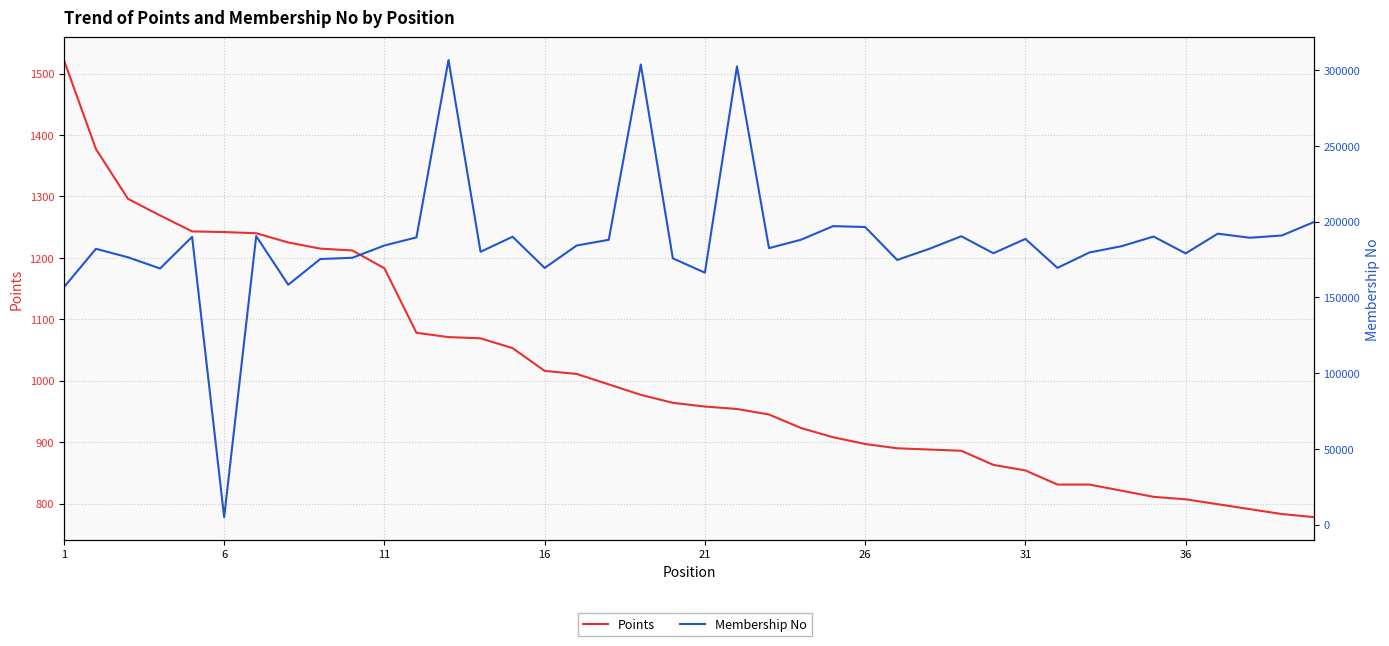

What is the maximum value for Points?

1522